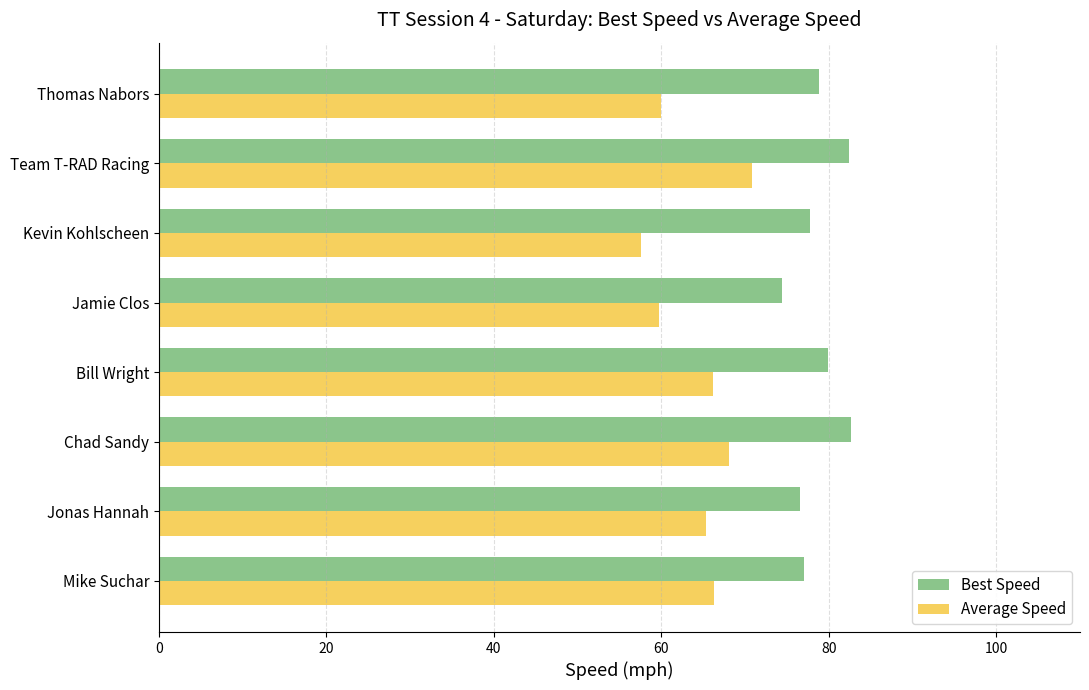

What is the approximate value of Average Speed at Chad Sandy?

68.1